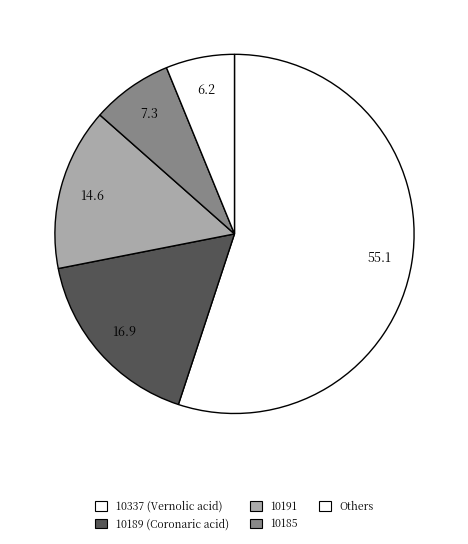

How many slices are in this pie chart?

5